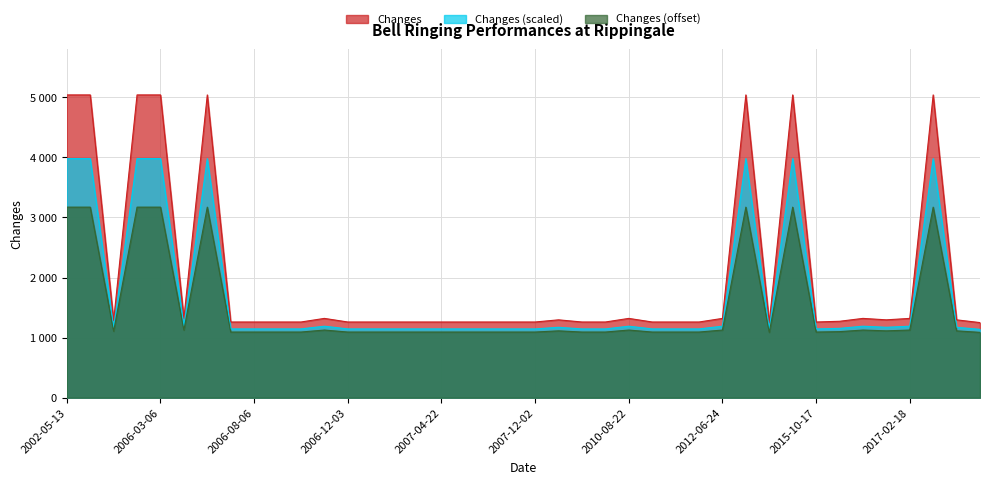

Does the chart display data point markers on the line(s)?

No